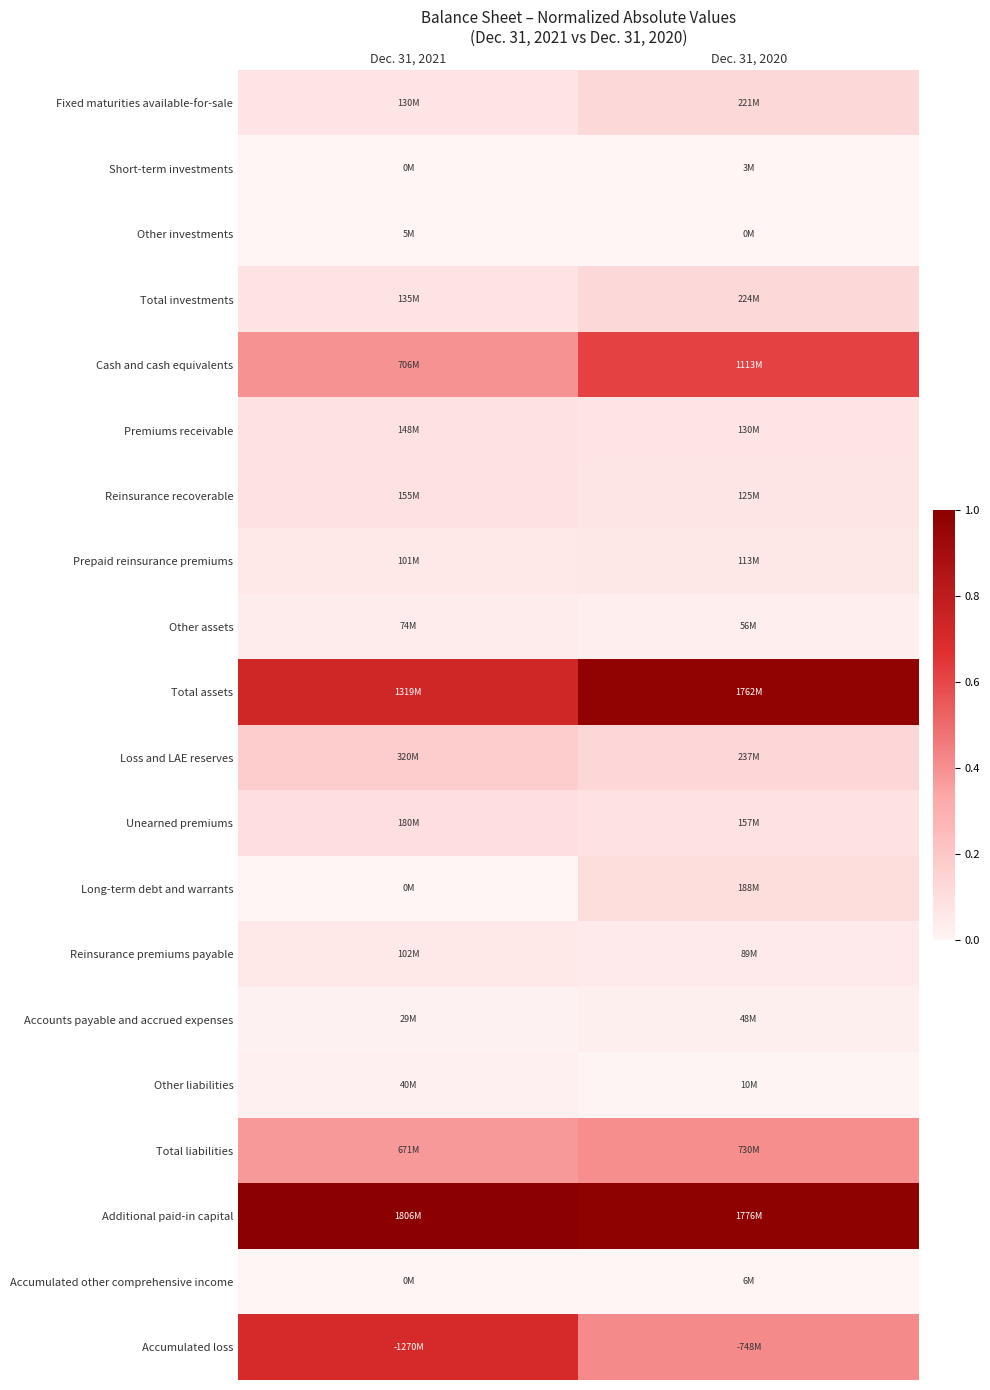

At which category is the sum across all series the highest?

Dec. 31, 2020